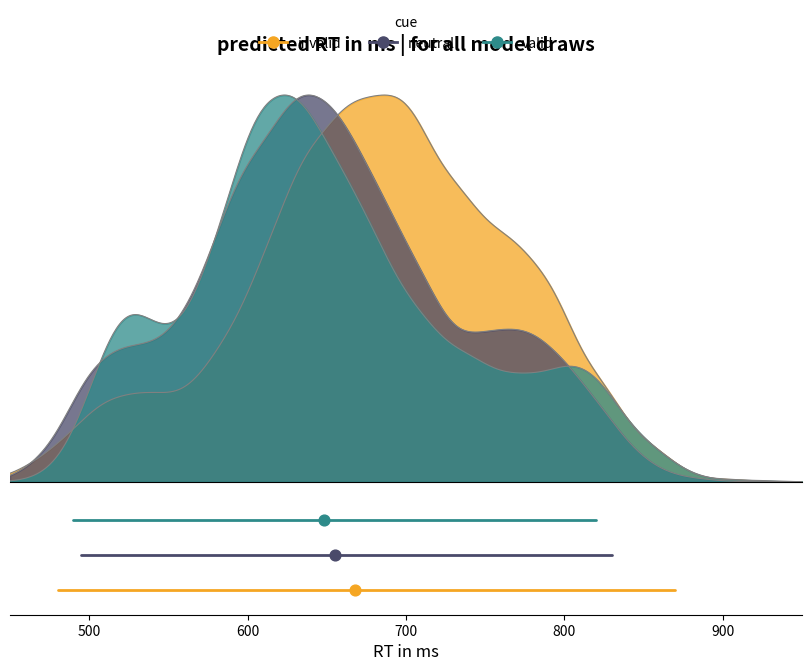

Which series has the largest total across all categories?

valid